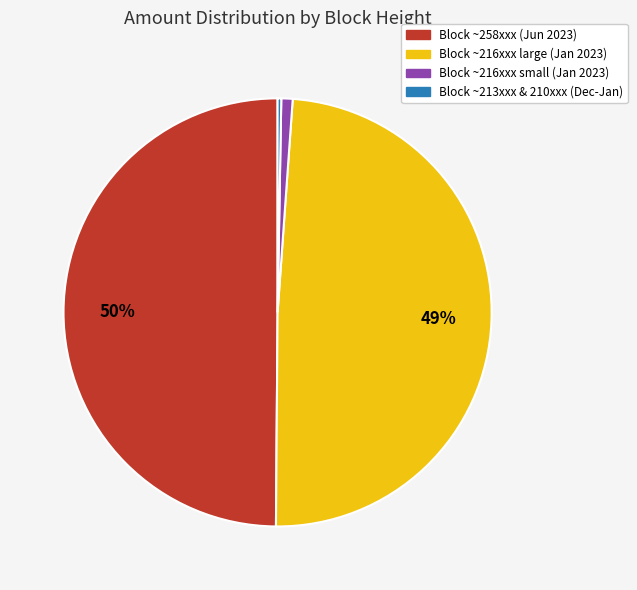

To the nearest percent, what is the difference between the largest and smallest slice percentages?

50%